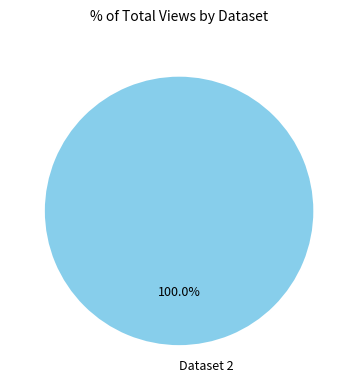

Rank the categories by value from highest to lowest.

Dataset 2